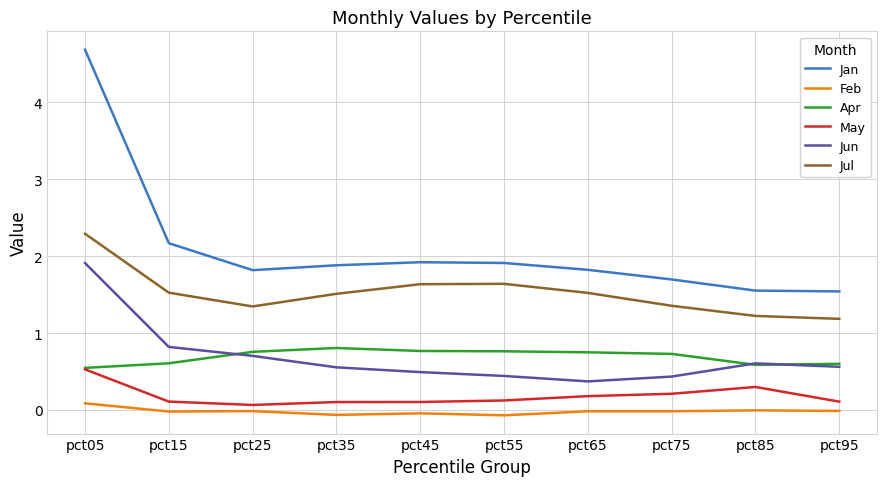

What is the approximate value of Apr at pct95?

0.6